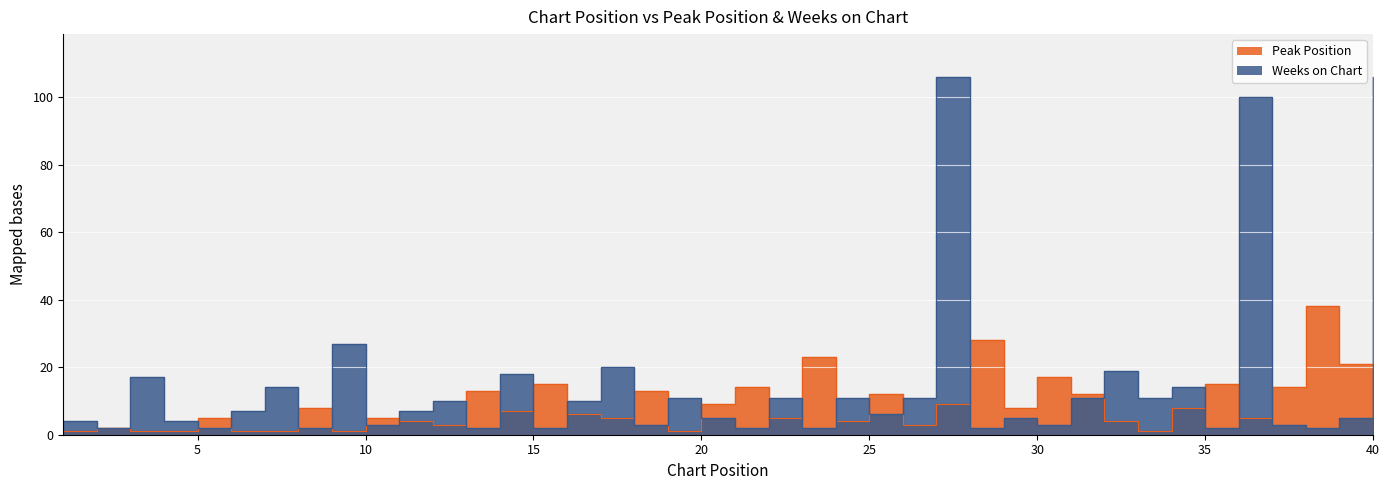

Where do Weeks on Chart and Peak Position first cross each other?

4 and 5